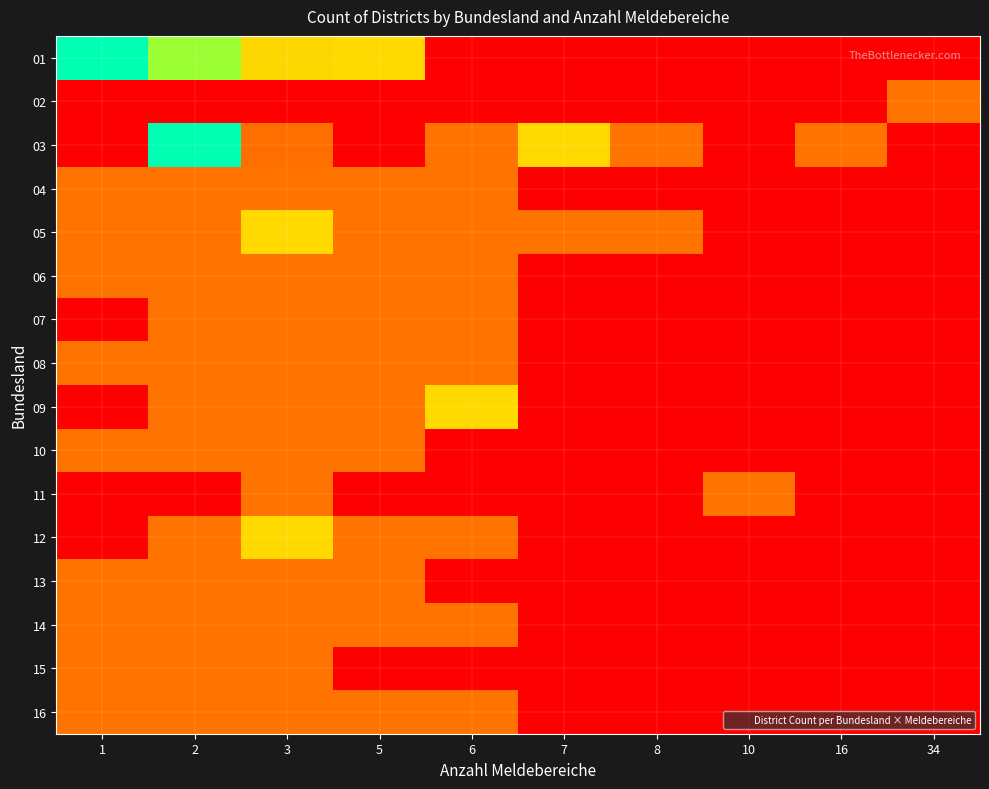

Reading left to right, transcribe all the data shown in this chart.

01: 1=4	2=3	3=6	5=2	6=0	7=0	8=0	10=0	16=0	34=0
02: 1=0	2=0	3=0	5=0	6=0	7=0	8=0	10=0	16=0	34=1
03: 1=8	2=4	3=7	5=0	6=1	7=2	8=1	10=0	16=1	34=0
04: 1=1	2=1	3=1	5=1	6=1	7=0	8=0	10=0	16=0	34=0
05: 1=1	2=1	3=2	5=1	6=1	7=1	8=1	10=0	16=0	34=0
06: 1=1	2=1	3=1	5=1	6=1	7=0	8=0	10=0	16=0	34=0
07: 1=0	2=1	3=1	5=1	6=1	7=0	8=0	10=0	16=0	34=0
08: 1=1	2=1	3=1	5=1	6=1	7=0	8=0	10=0	16=0	34=0
09: 1=0	2=1	3=1	5=1	6=2	7=0	8=0	10=0	16=0	34=0
10: 1=1	2=1	3=1	5=1	6=0	7=0	8=0	10=0	16=0	34=0
11: 1=0	2=0	3=1	5=0	6=0	7=0	8=0	10=1	16=0	34=0
12: 1=0	2=1	3=2	5=1	6=1	7=0	8=0	10=0	16=0	34=0
13: 1=1	2=1	3=1	5=1	6=0	7=0	8=0	10=0	16=0	34=0
14: 1=1	2=1	3=1	5=1	6=1	7=0	8=0	10=0	16=0	34=0
15: 1=1	2=1	3=1	5=0	6=0	7=0	8=0	10=0	16=0	34=0
16: 1=1	2=1	3=1	5=1	6=1	7=0	8=0	10=0	16=0	34=0